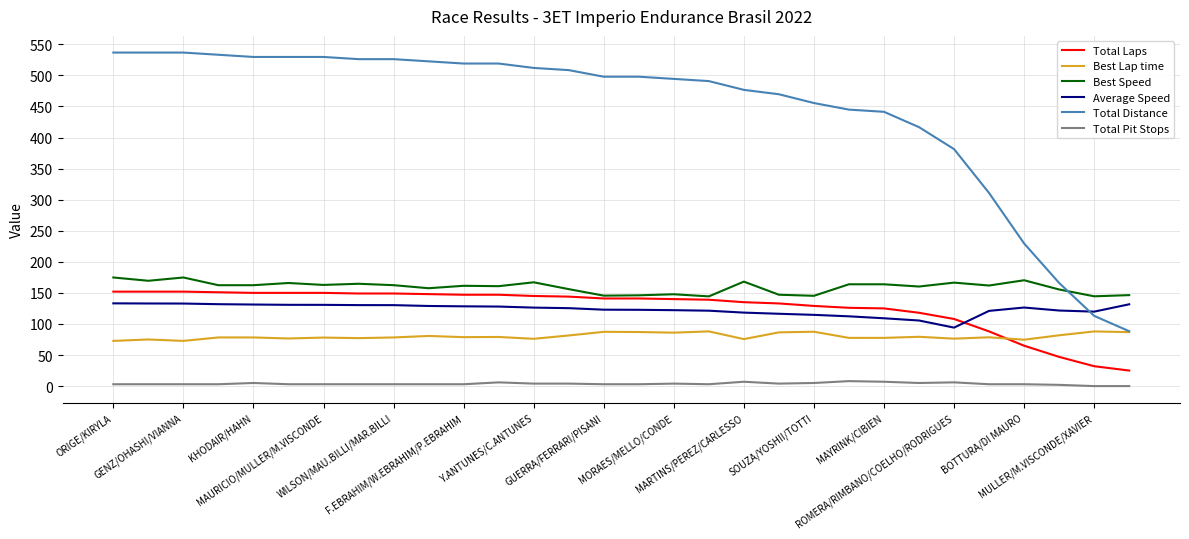

How many intersections are there between Best Speed and Total Distance?

1